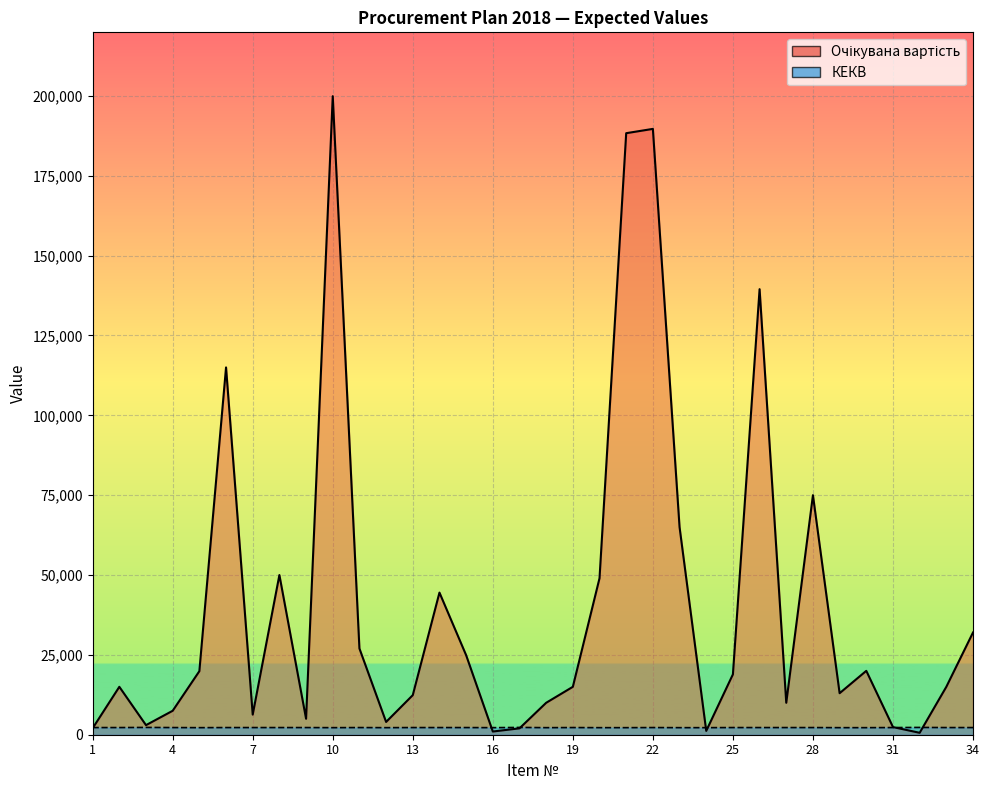

At which category is the sum across all series the highest?

10